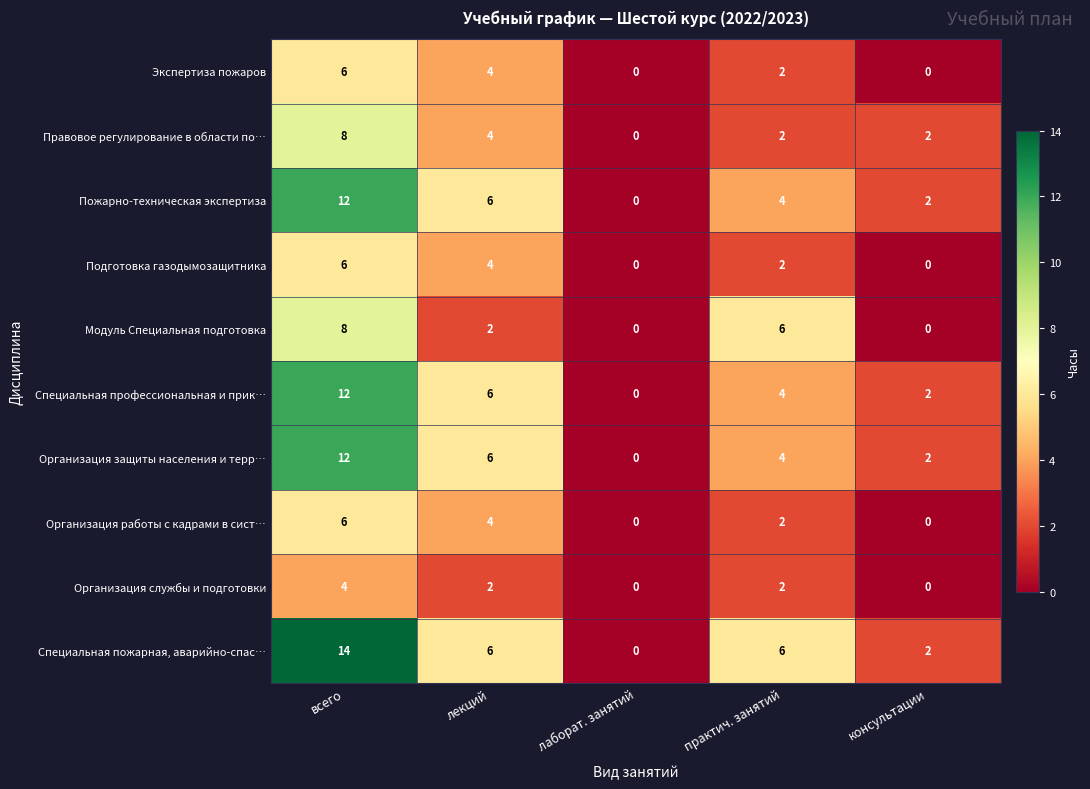

What is the spread (max minus min) of values at лекций?

4